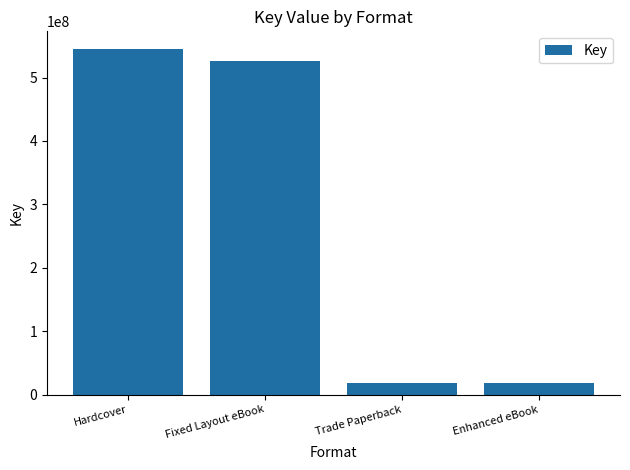

What is the label of the 4th bar from the right?

Hardcover